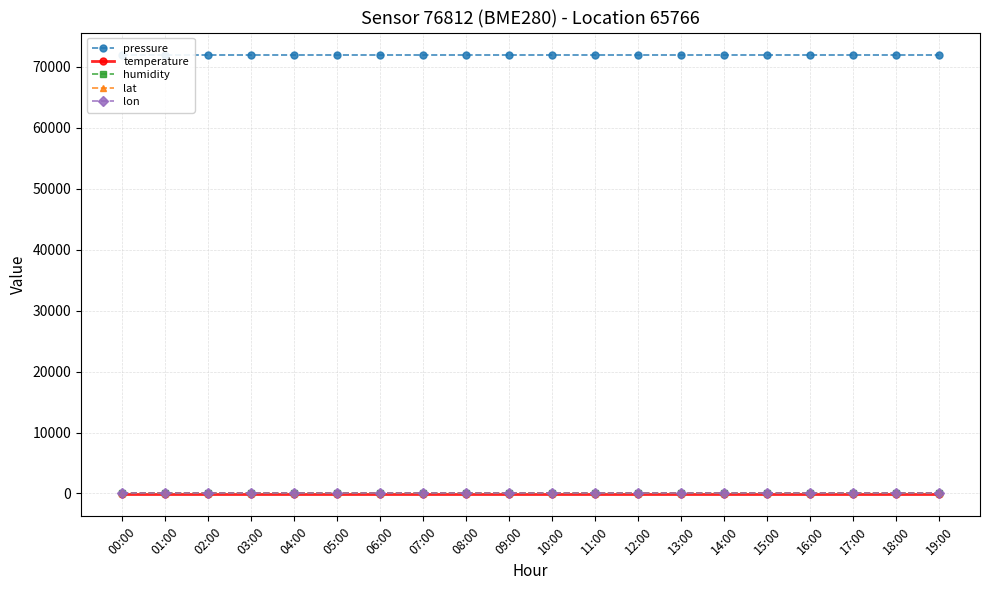

True or false: pressure and lon intersect in this chart.

False